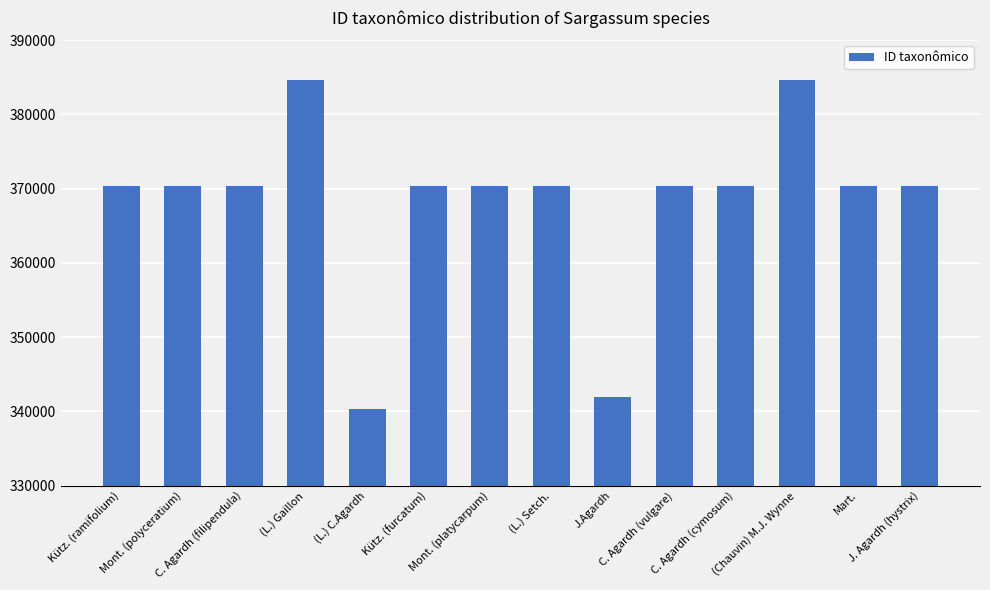

How many data points are less than 370324?

7